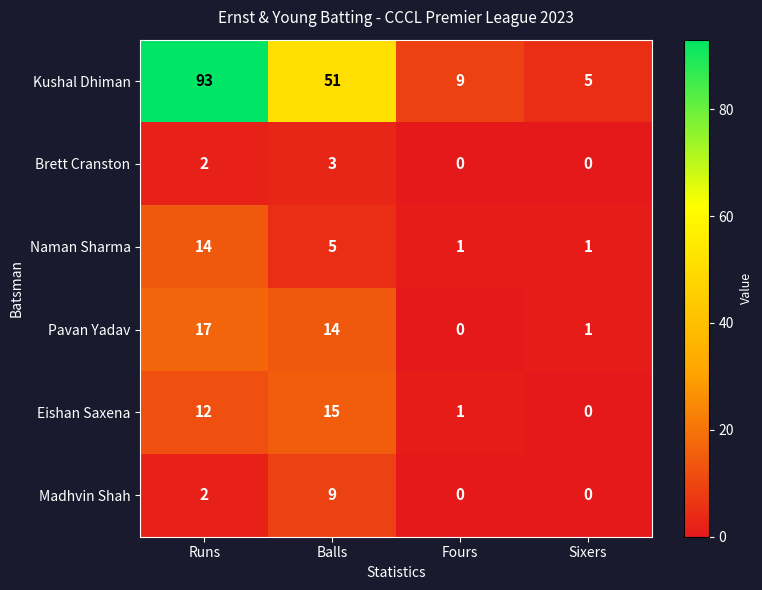

List the series in order of their peak value, lowest first.

Brett Cranston, Madhvin Shah, Naman Sharma, Eishan Saxena, Pavan Yadav, Kushal Dhiman